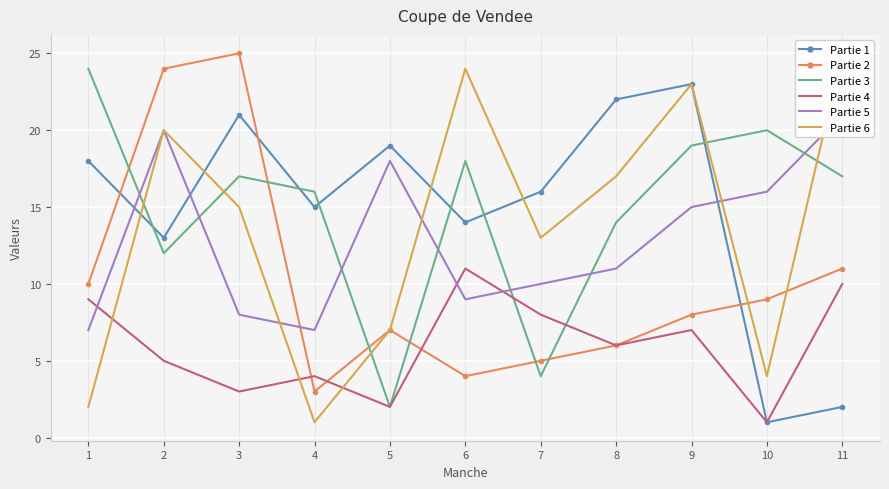

What is the difference between the second highest and second lowest values in the Partie 5 series?

13